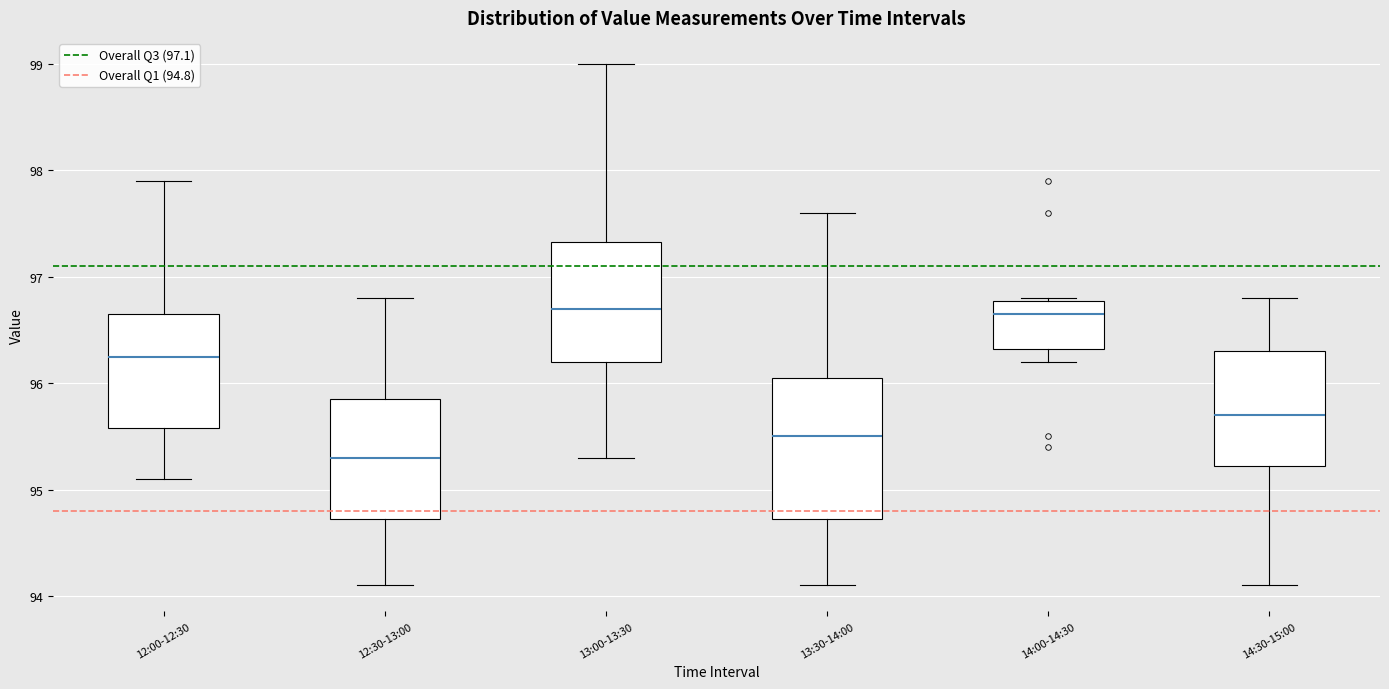

Where does the median line of the box for 13:00-13:30 sit on the y-axis? The values are not printed on the chart, so give them approximately, as read against the axis.

96.7